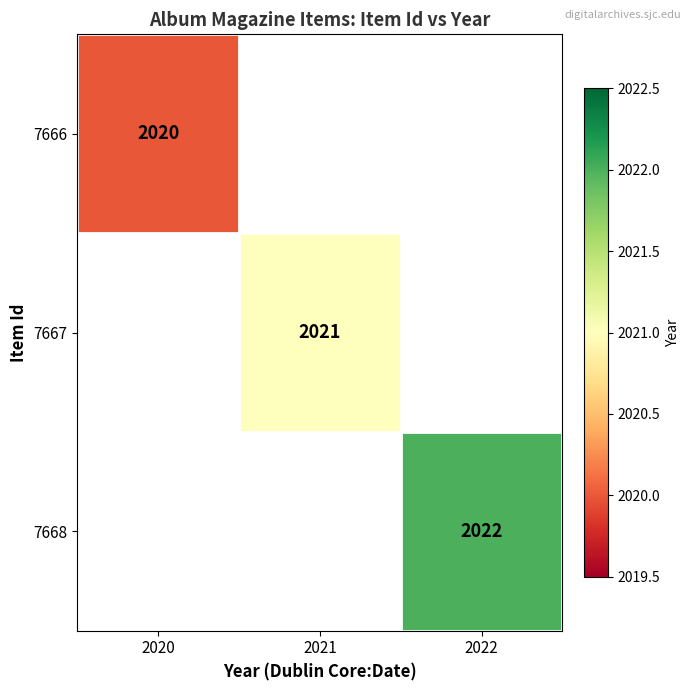

At how many categories does at least one series exceed 2020?

2